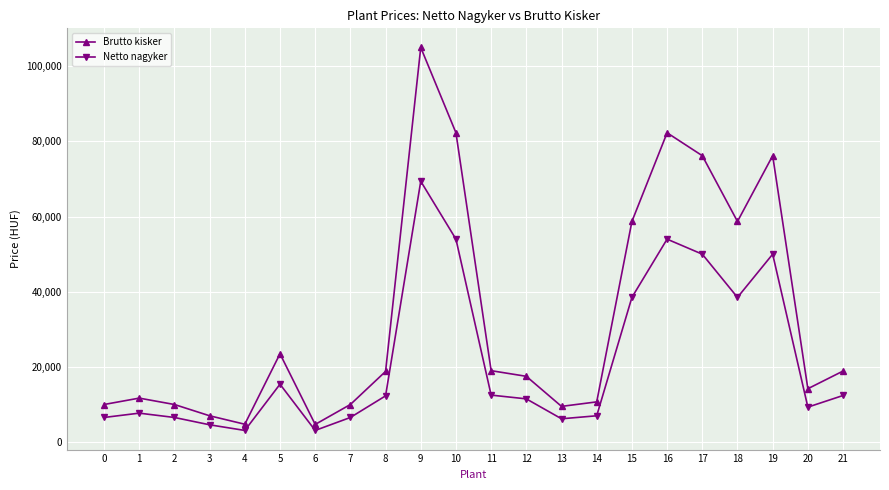

What is the average value of the Brutto kisker series?

33166